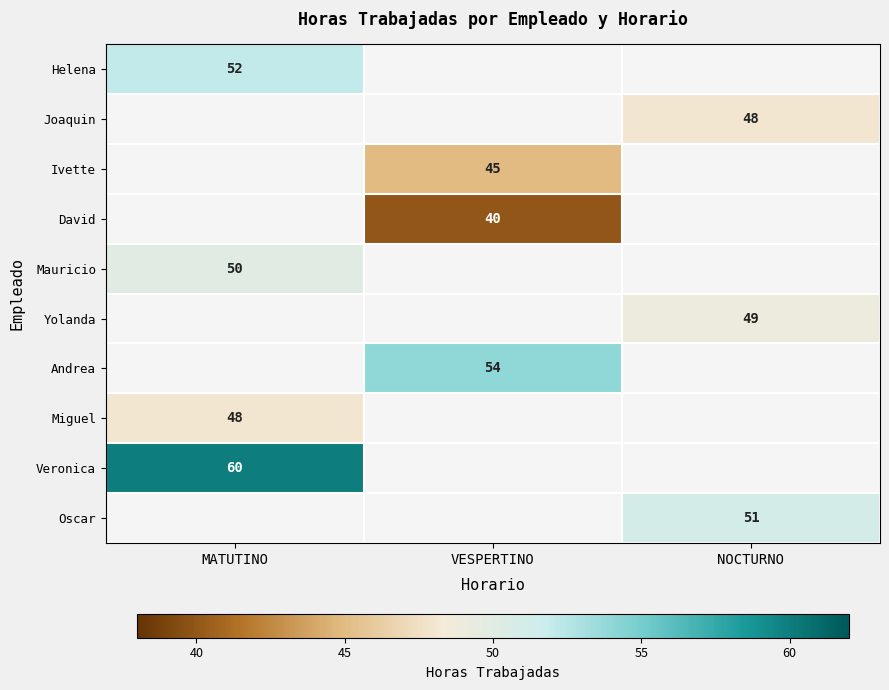

The Mauricio series shows 81 at MATUTINO. True or false?

False